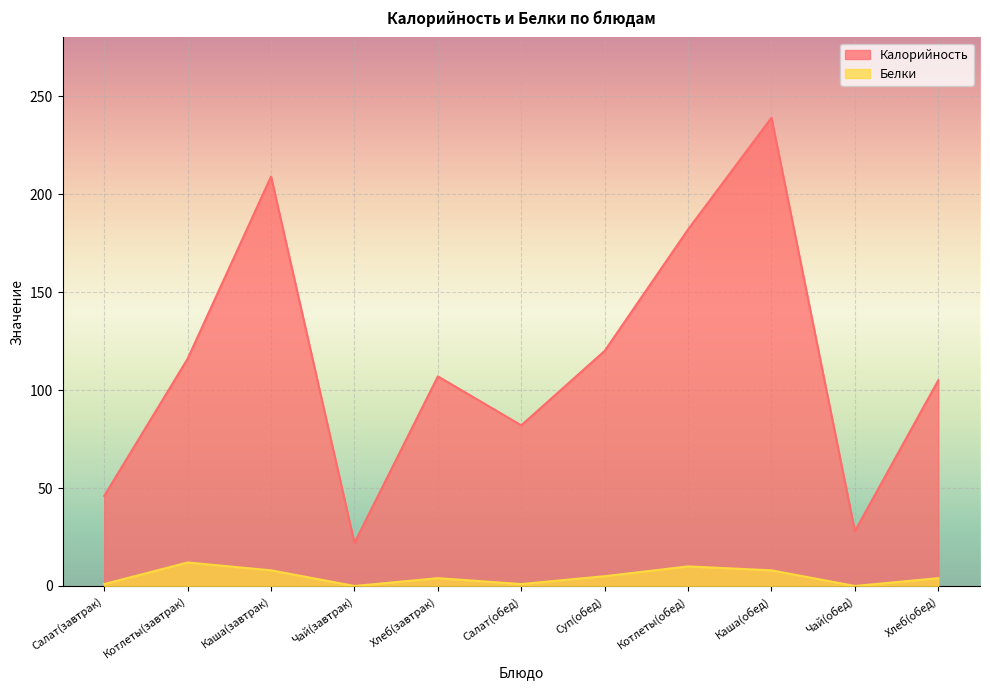

What is the average value of the Белки series?

5